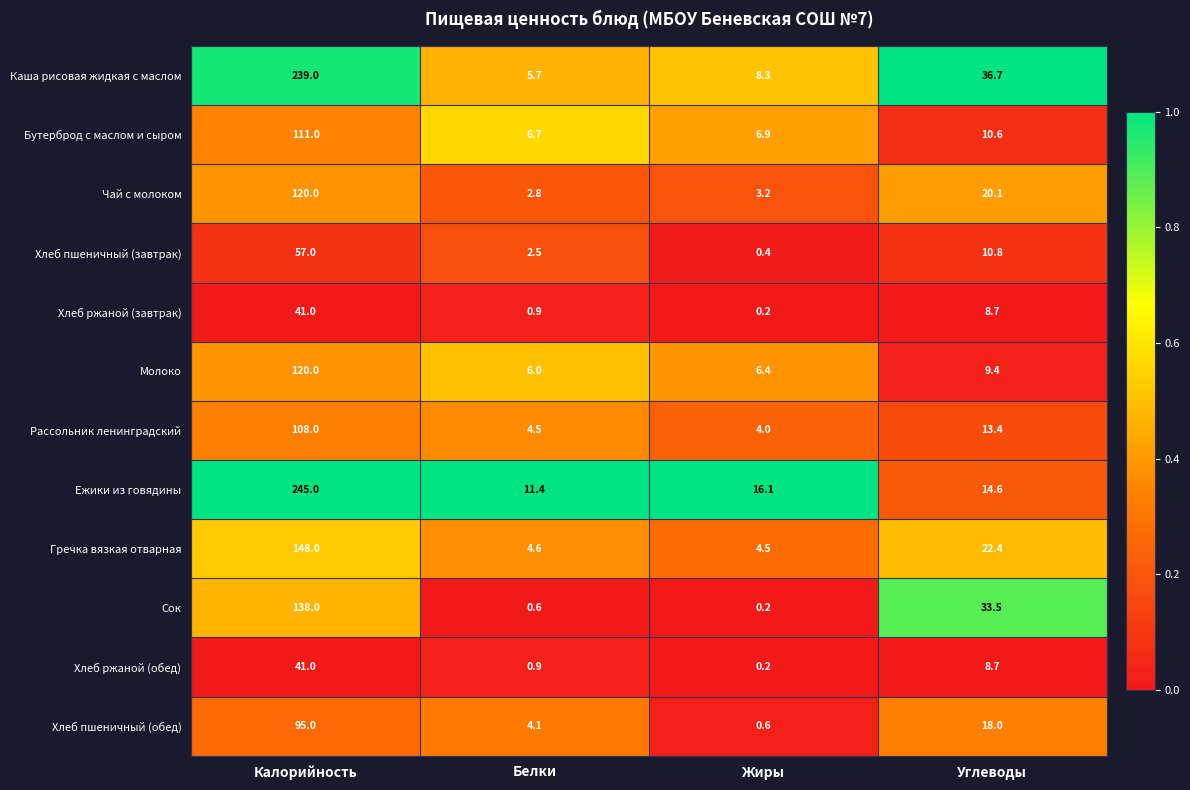

What is the total value across all series at Белки?

50.7